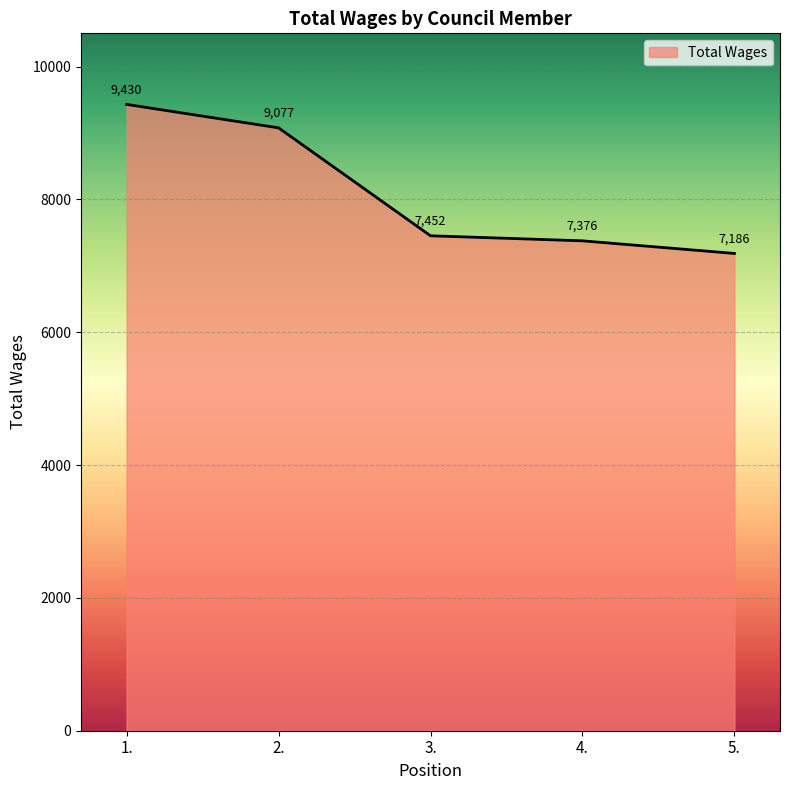

What is the difference between the second highest and minimum values?

1891